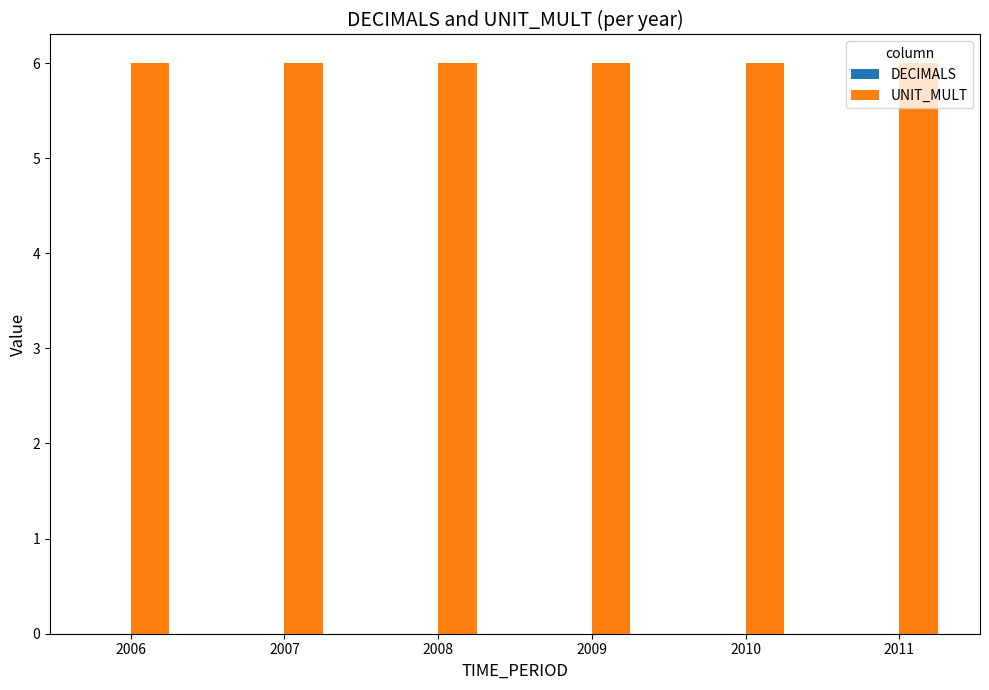

At which category is the sum across all series the highest?

2006